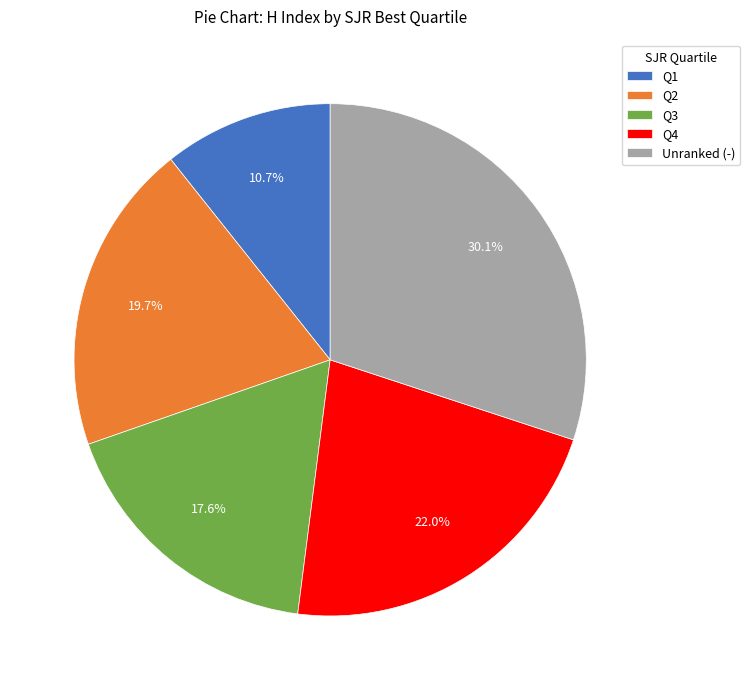

Rank the categories by value from lowest to highest.

Q1, Q3, Q2, Q4, Unranked (-)